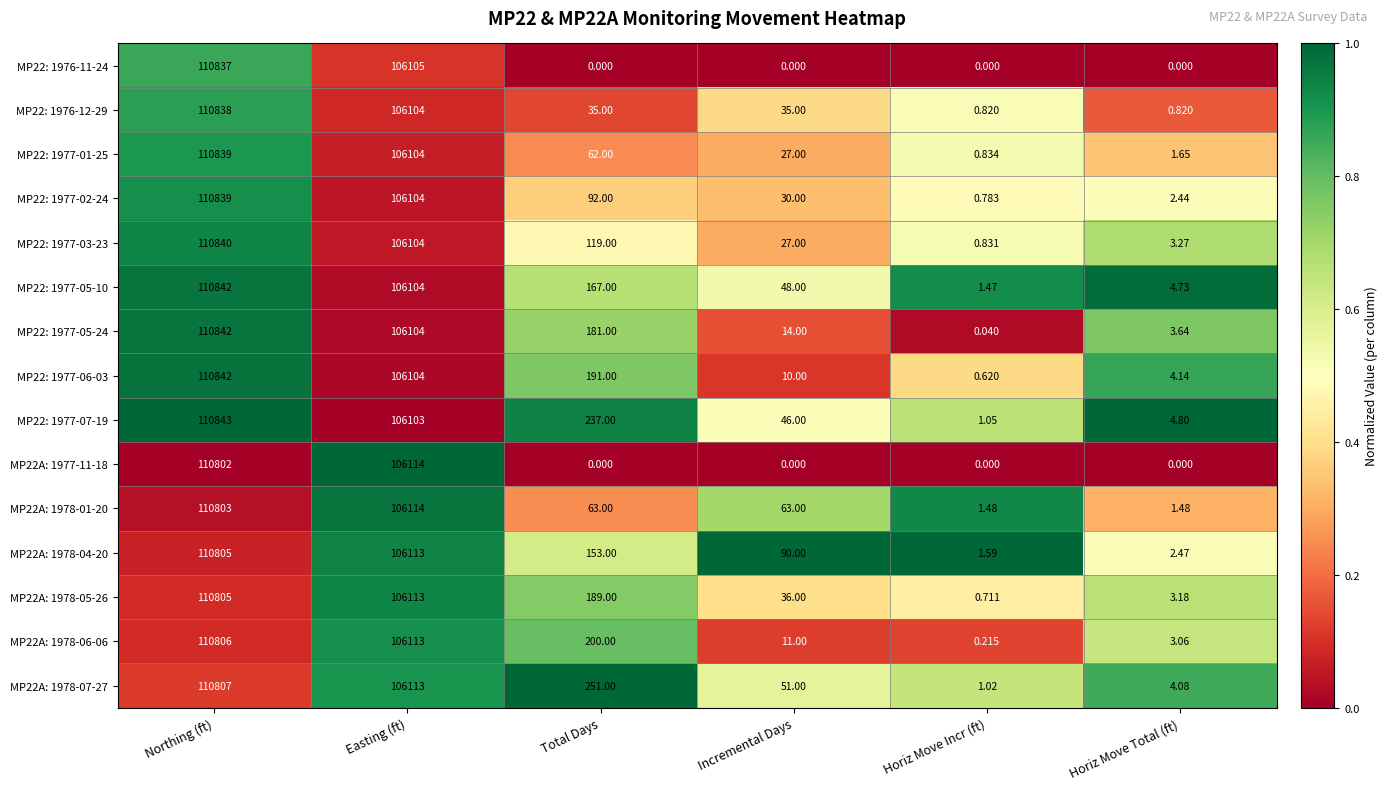

Where is MP22: 1977-05-24 nearest to the value 55421?

Easting (ft)